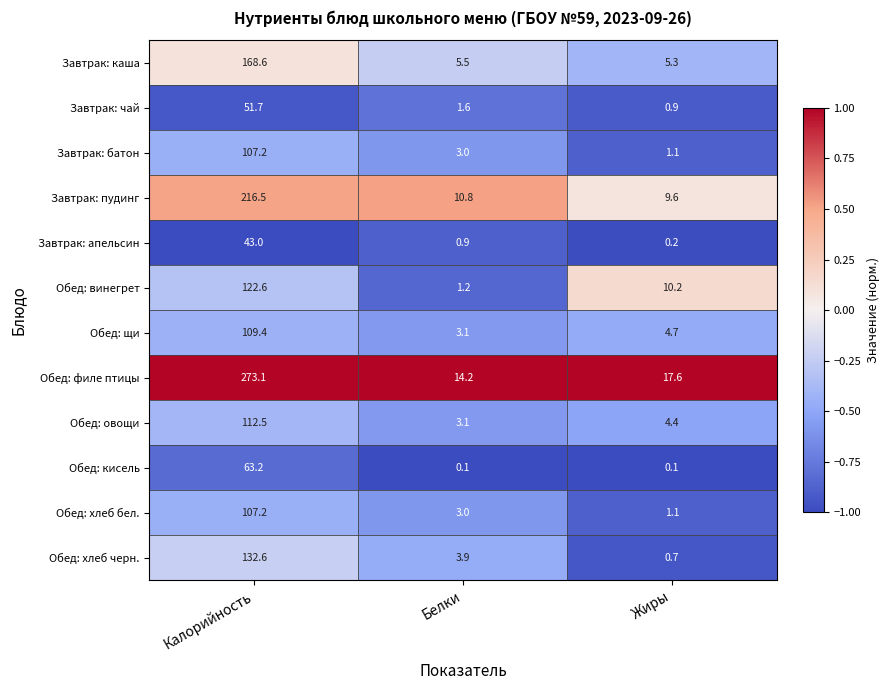

What is the sum of the Обед: хлеб бел. values at Белки and Калорийность?

110.2